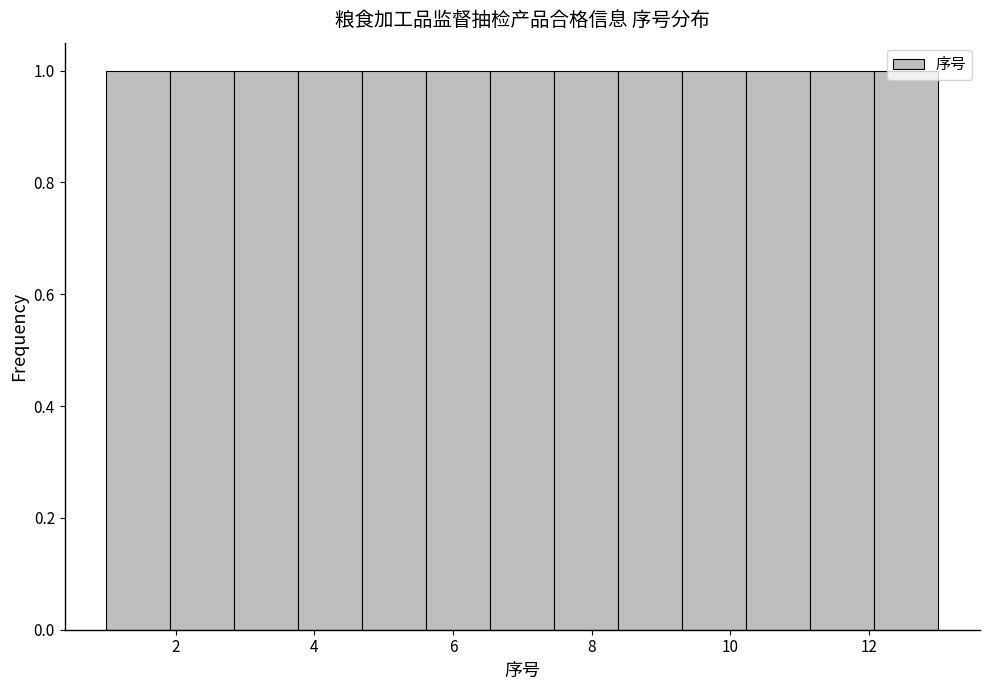

Reading left to right, transcribe this chart: for each bar, give the range it covers on the x-axis and its height. Neither the bar edges nor the heights are printed on the chart, so give them approximately, as read against the axes.

1.0 to 2.0: 1
2.0 to 2.8: 1
2.8 to 3.8: 1
3.8 to 4.6: 1
4.6 to 5.6: 1
5.6 to 6.6: 1
6.6 to 7.4: 1
7.4 to 8.4: 1
8.4 to 9.4: 1
9.4 to 10.2: 1
10.2 to 11.2: 1
11.2 to 12.0: 1
12.0 to 13.0: 1